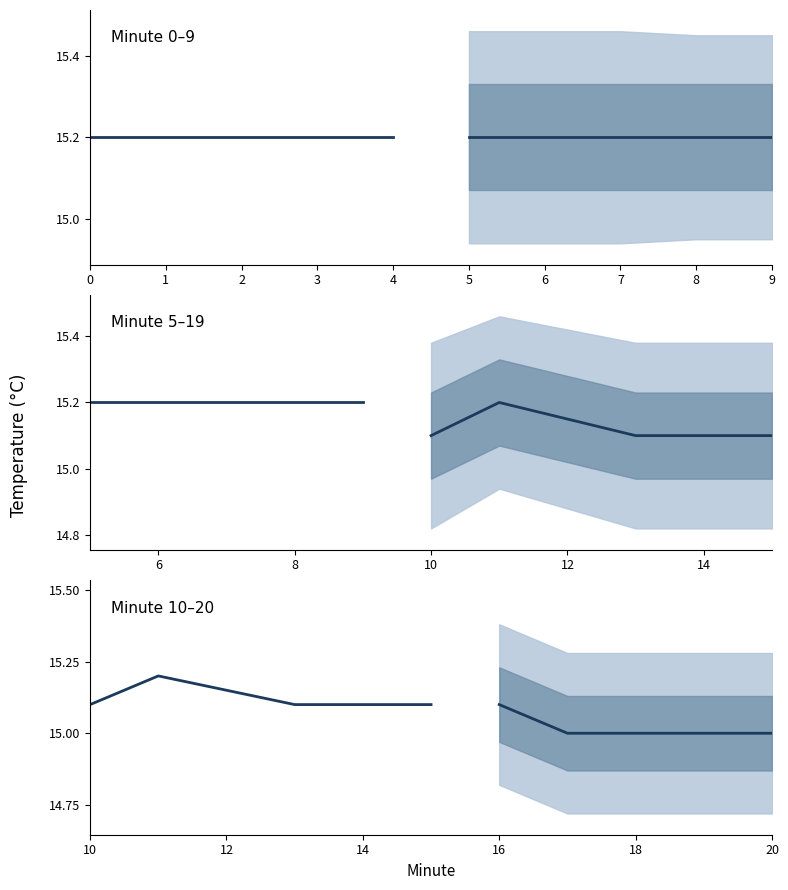

True or false: Temperature Panel 1 has a value of 15.2 at 4.

True